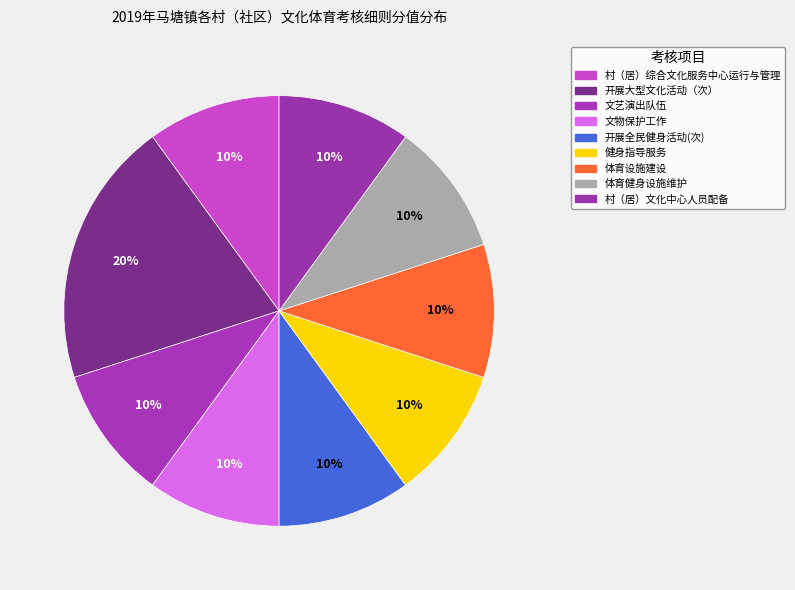

How much of the chart is everything except 文物保护工作?

90.0%